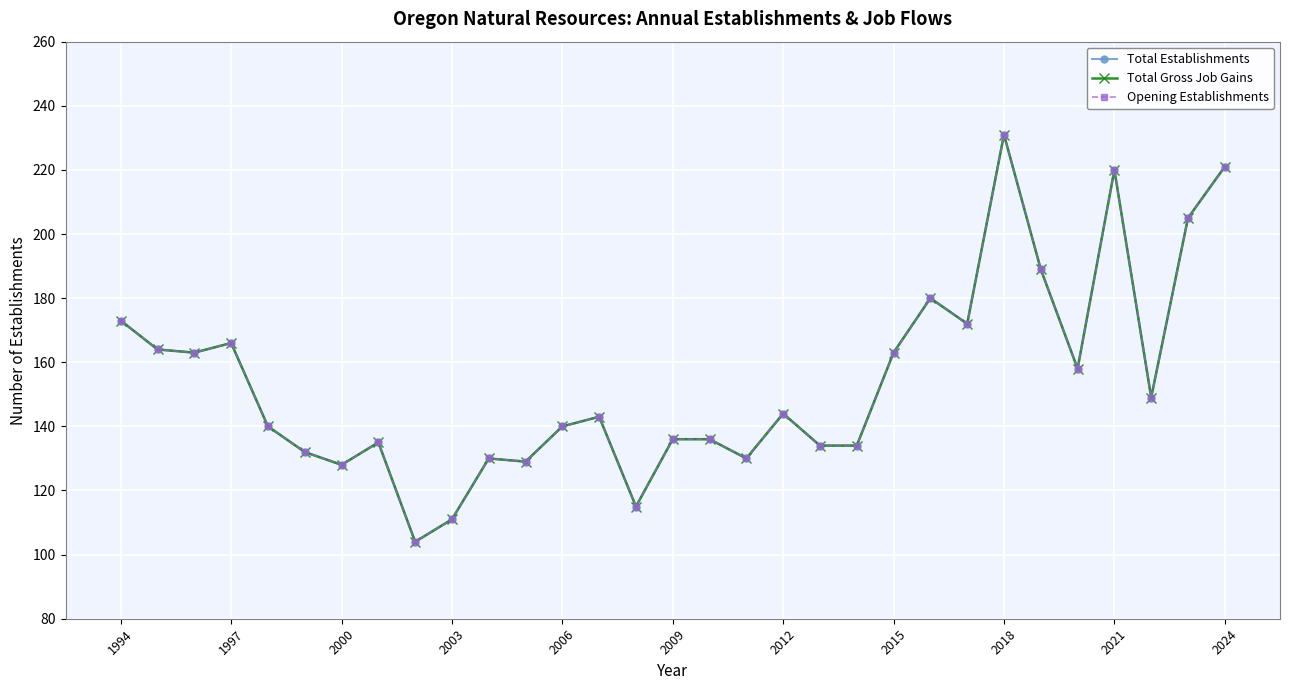

Is this an area chart (filled region under the line)?

No